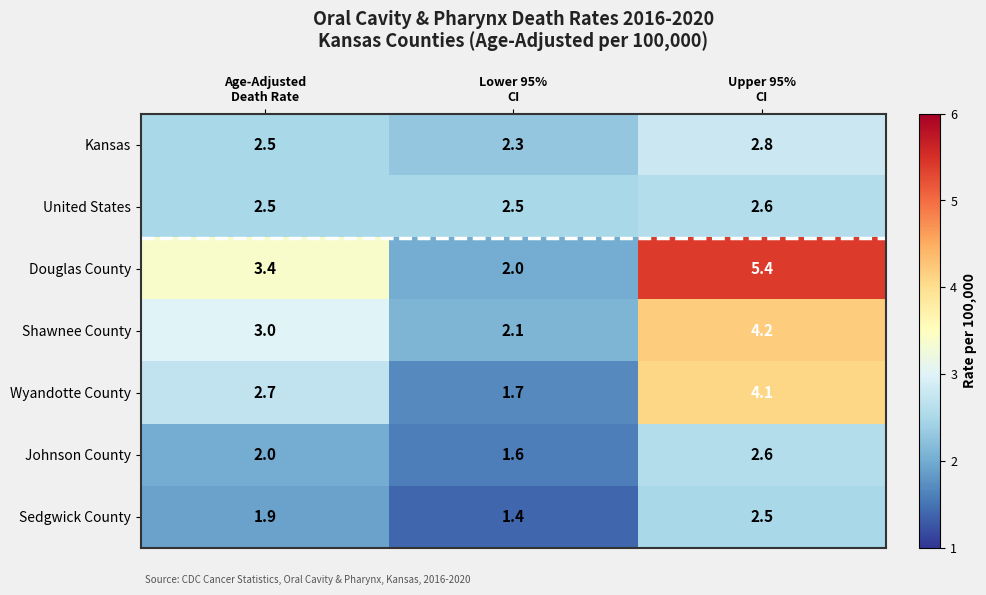

Which series has the largest total across all categories?

Douglas County